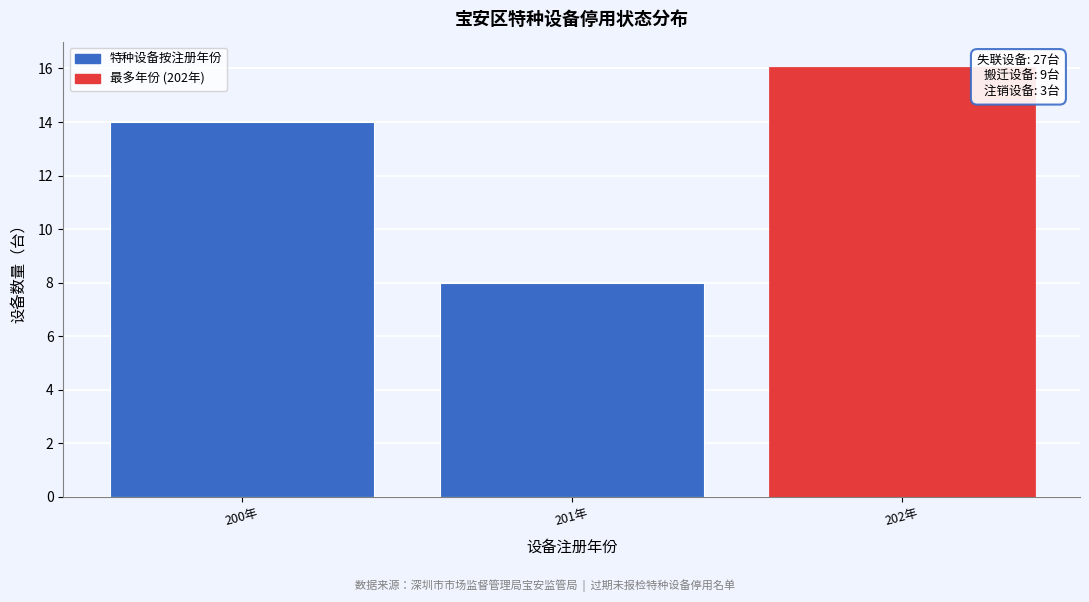

Reading right to left, extract all data points from this chart.

16	8	14